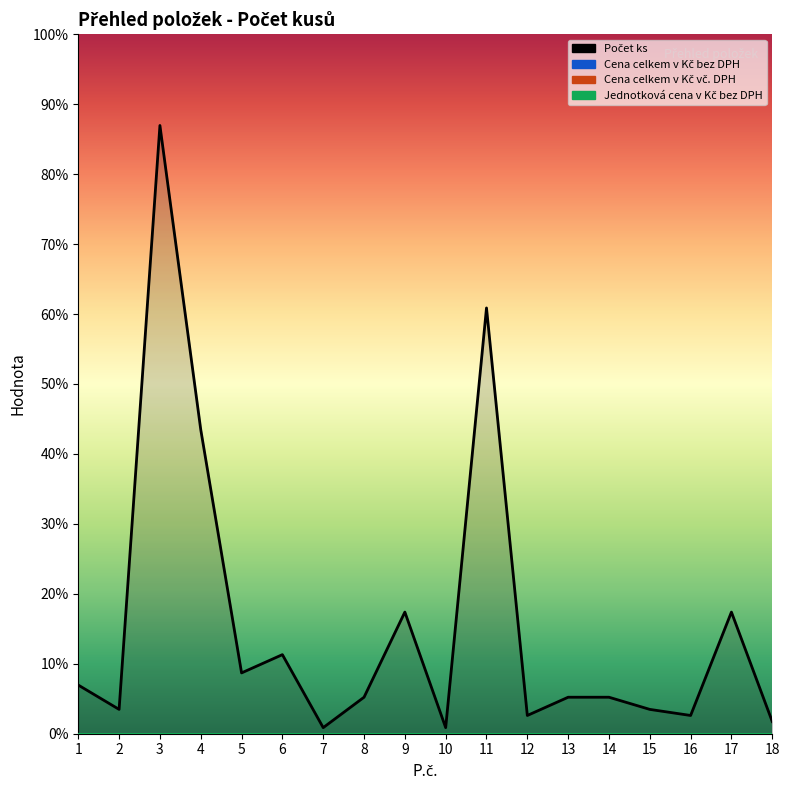

Rank the categories by Počet ks value from highest to lowest.

3, 11, 4, 9, 17, 6, 5, 1, 8, 13, 14, 2, 15, 12, 16, 18, 7, 10